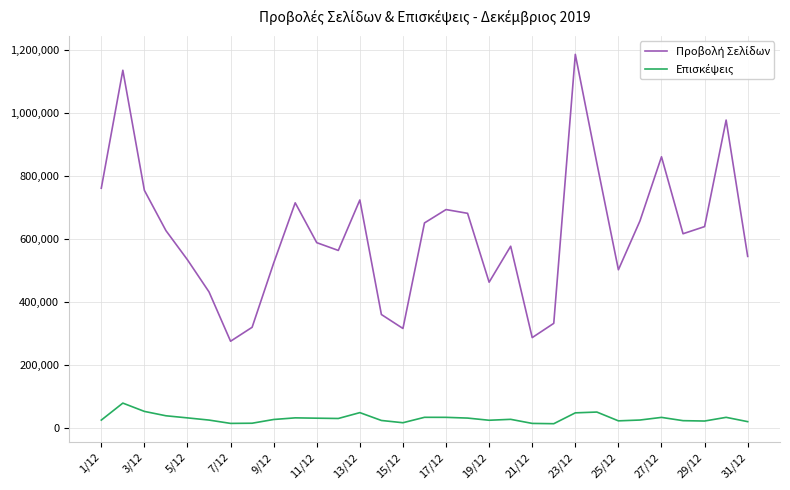

What is the maximum value shown in the chart?

1185701